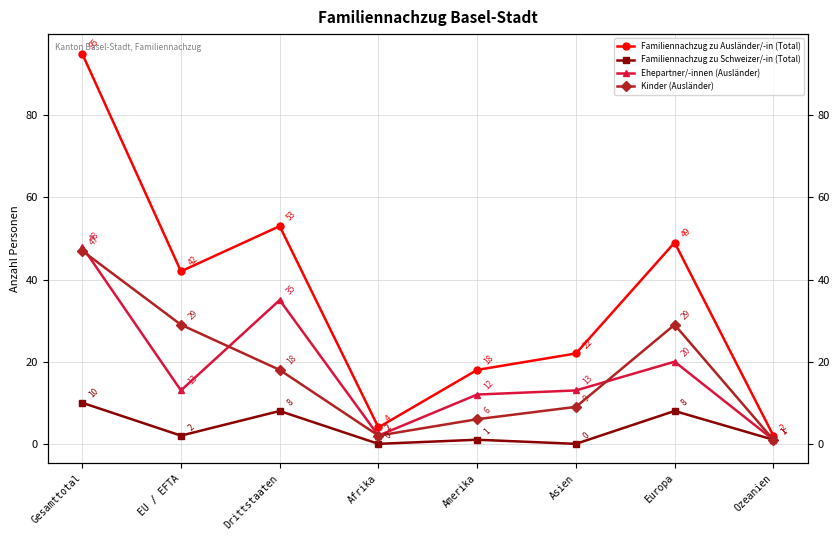

True or false: Familiennachzug zu Ausländer/-in (Total) and Ehepartner/-innen (Ausländer) intersect in this chart.

False